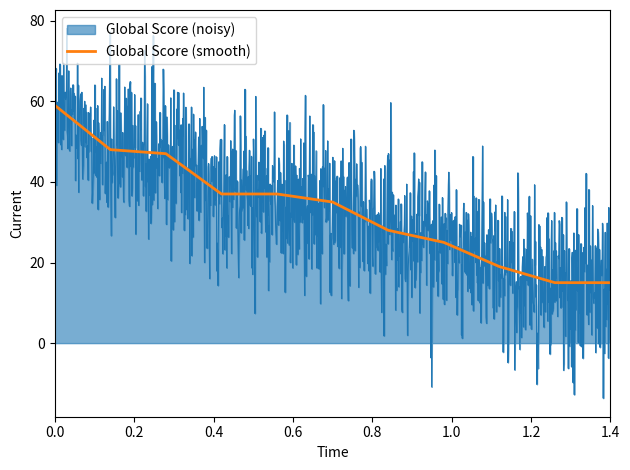

What is the maximum value for Global Score (smooth)?

59